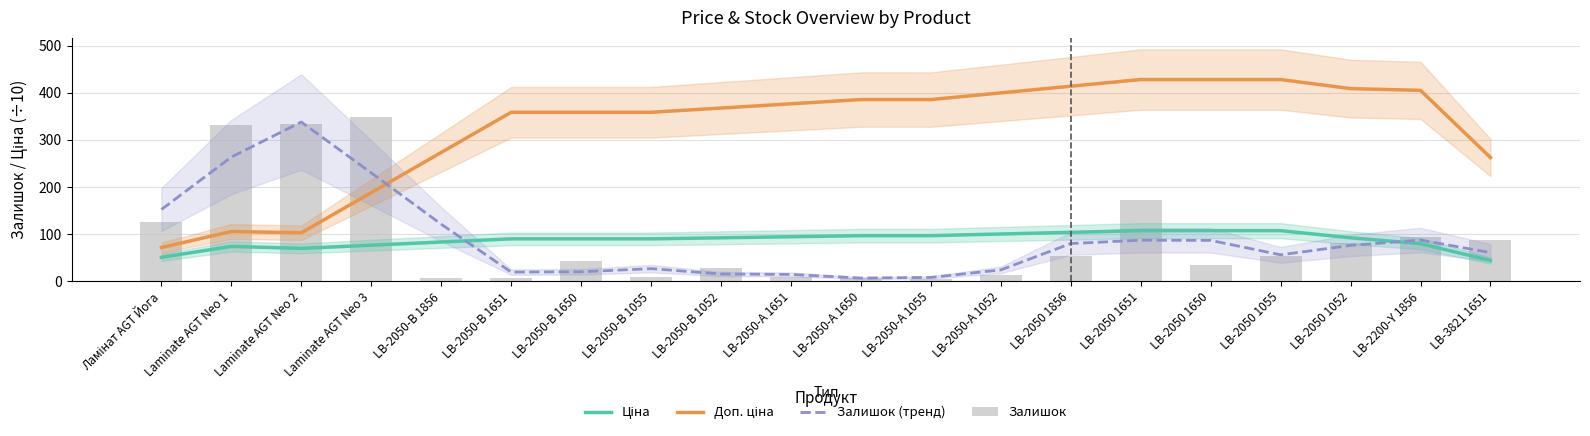

How many categories are shown in the chart?

20